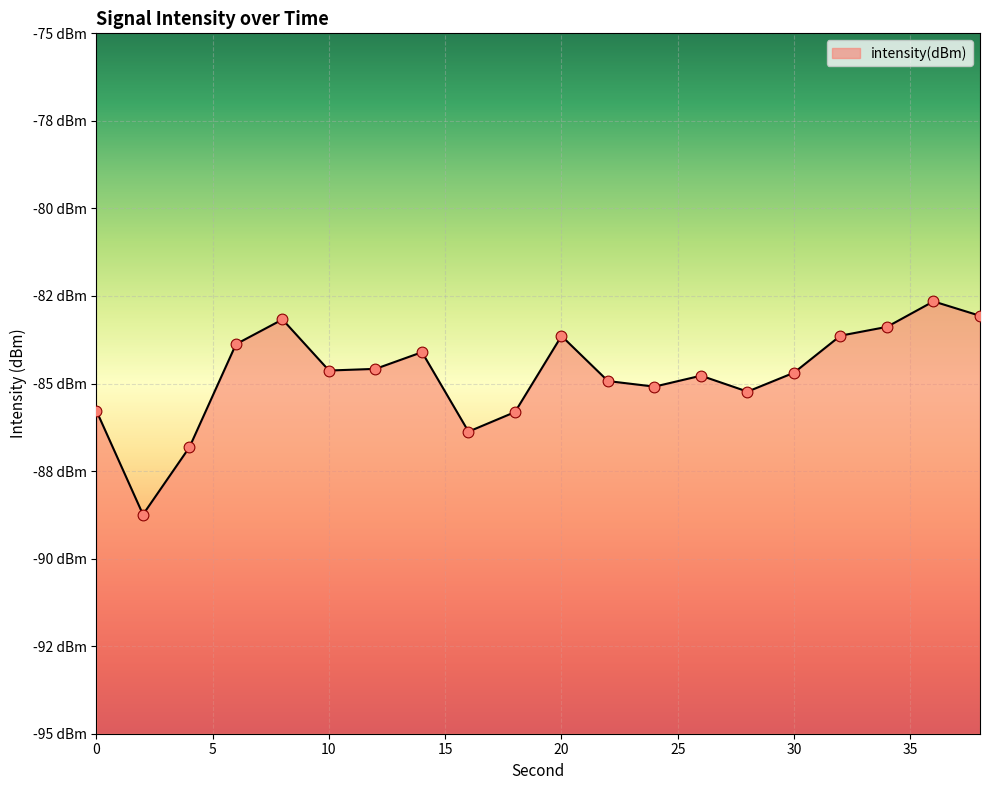

What is the change in value from 8 to 24?

-1.9